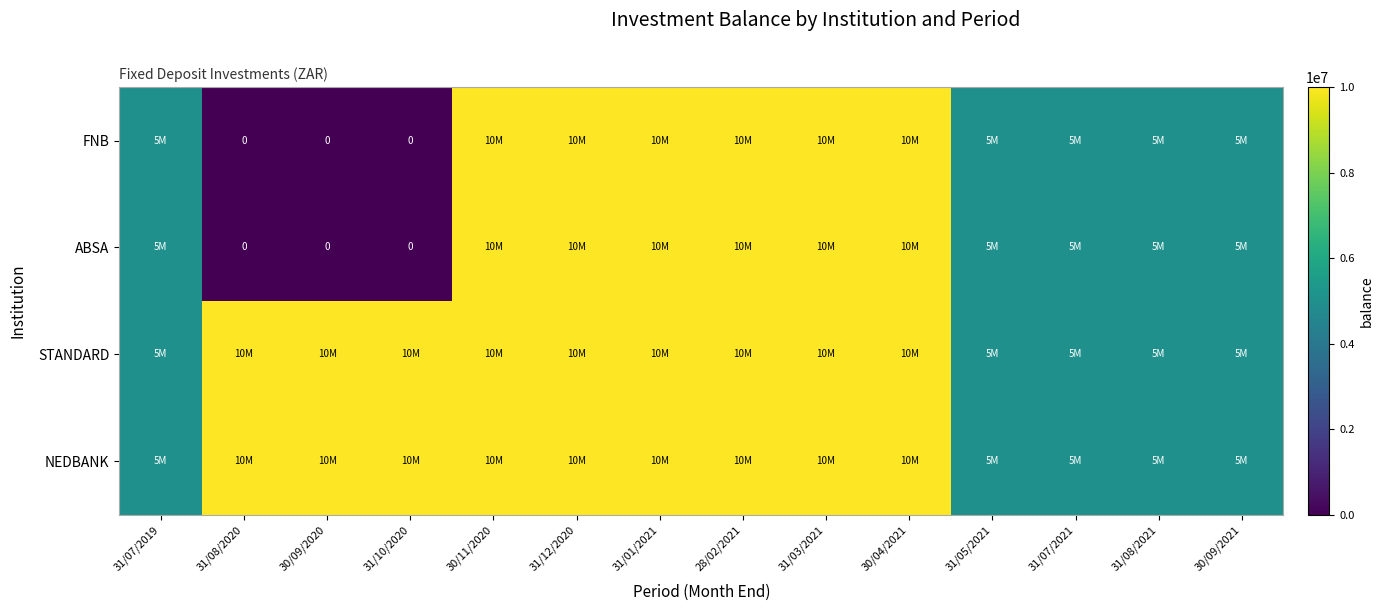

Between 31/03/2021 and 31/07/2021, which is larger?

31/03/2021